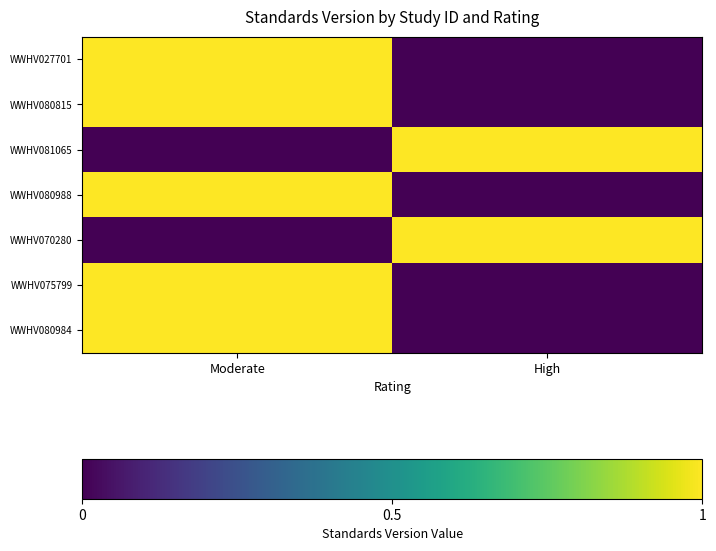

Reading left to right, transcribe all the data shown in this chart.

WWHV027701: Moderate=1	High=0
WWHV080815: Moderate=1	High=0
WWHV081065: Moderate=0	High=1
WWHV080988: Moderate=1	High=0
WWHV070280: Moderate=0	High=1
WWHV075799: Moderate=1	High=0
WWHV080984: Moderate=1	High=0